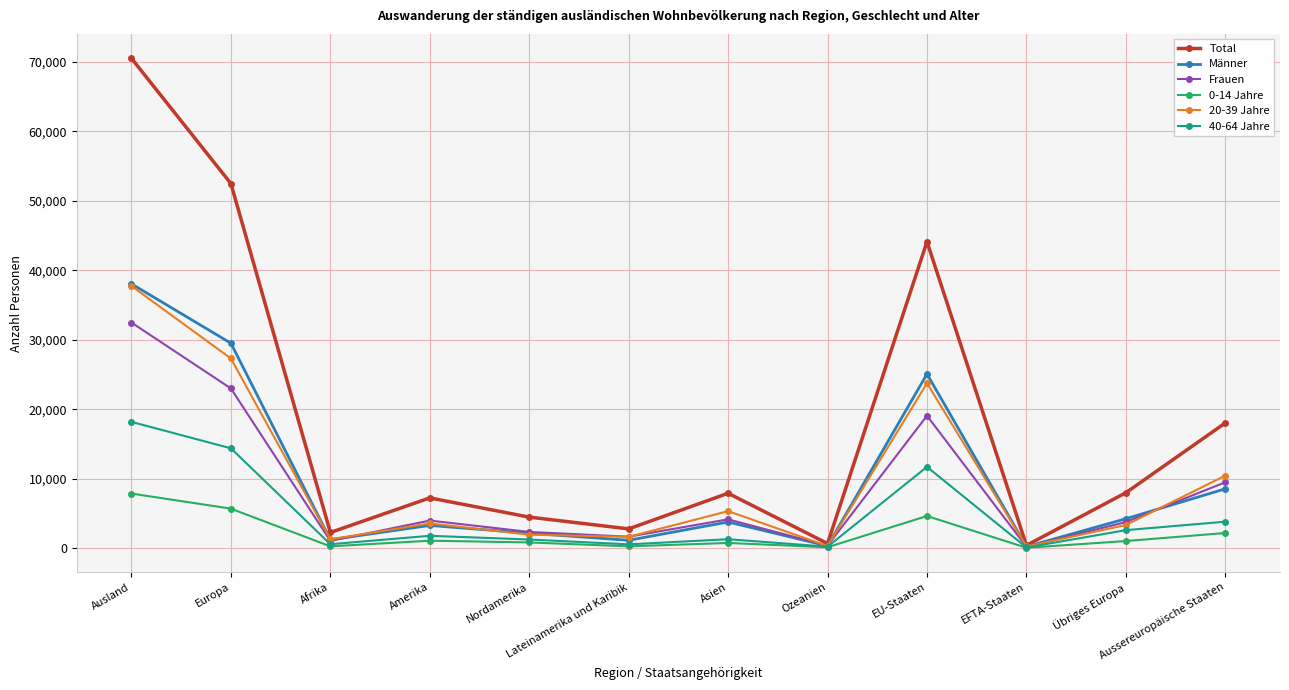

Where is 40-64 Jahre nearest to the value 9131?

EU-Staaten